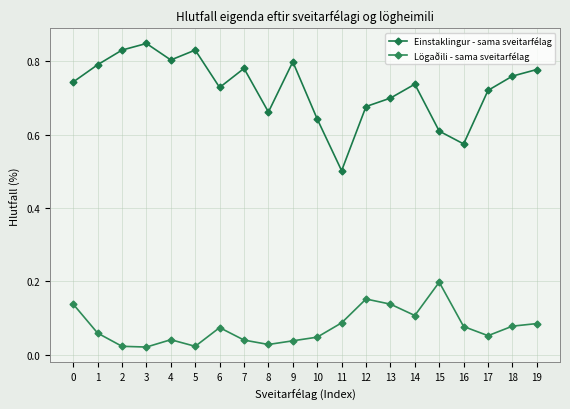

Reading left to right, what are all the values shown in this chart?

Einstaklingur - sama sveitarfélag: 0=0.7	1=0.8	2=0.8	3=0.8	4=0.8	5=0.8	6=0.7	7=0.8	8=0.7	9=0.8	10=0.6	11=0.5	12=0.7	13=0.7	14=0.7	15=0.6	16=0.6	17=0.7	18=0.8	19=0.8
Lögaðili - sama sveitarfélag: 0=0.1	1=0.1	2=0.0	3=0.0	4=0.0	5=0.0	6=0.1	7=0.0	8=0.0	9=0.0	10=0.0	11=0.1	12=0.2	13=0.1	14=0.1	15=0.2	16=0.1	17=0.1	18=0.1	19=0.1